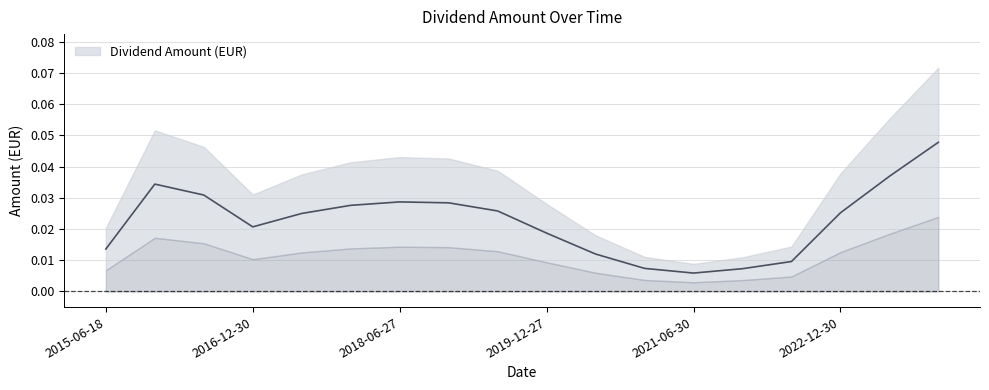

At which category does the data reach its first local valley?

2016-12-30